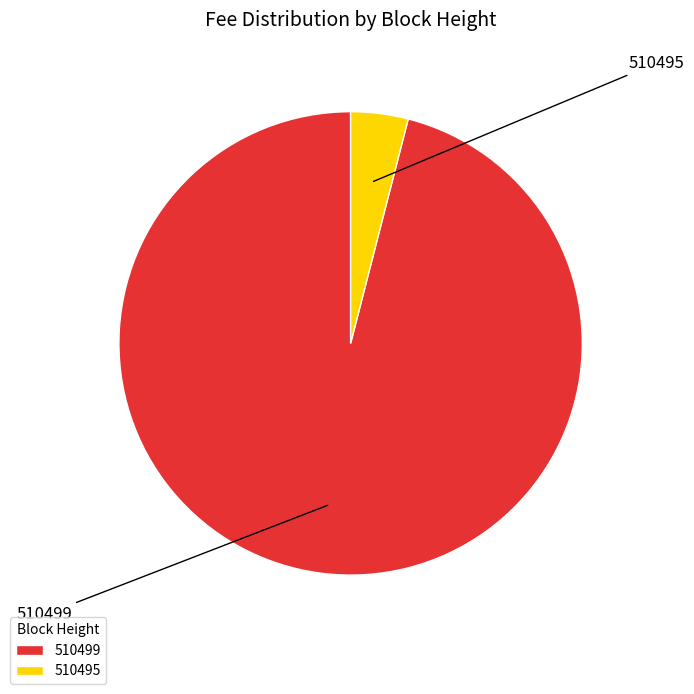

Is it true that 510495 is 4% of the pie?

True